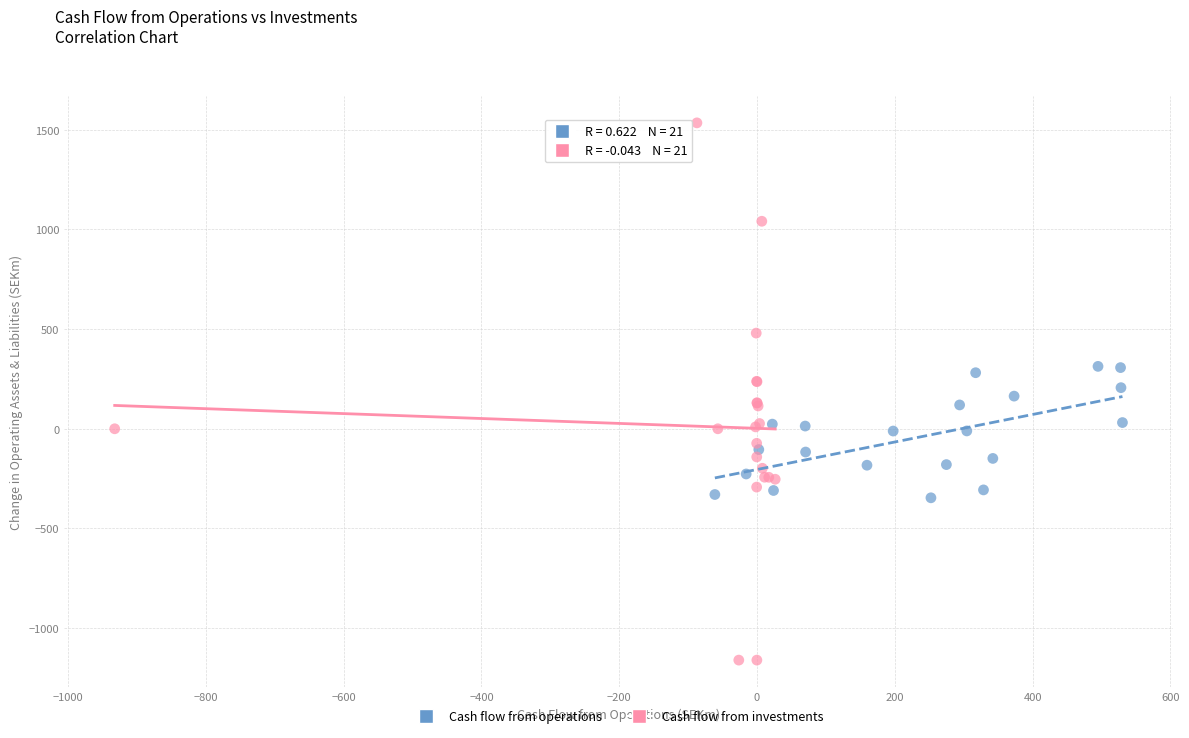

Which series has the widest spread of Y values?

Cash flow from investments